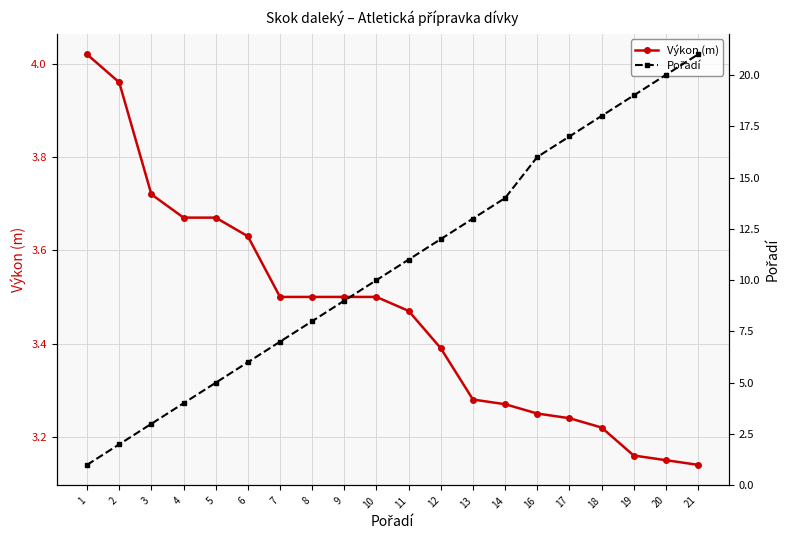

True or false: Výkon (m) has a value of 6.8 at 2.

False